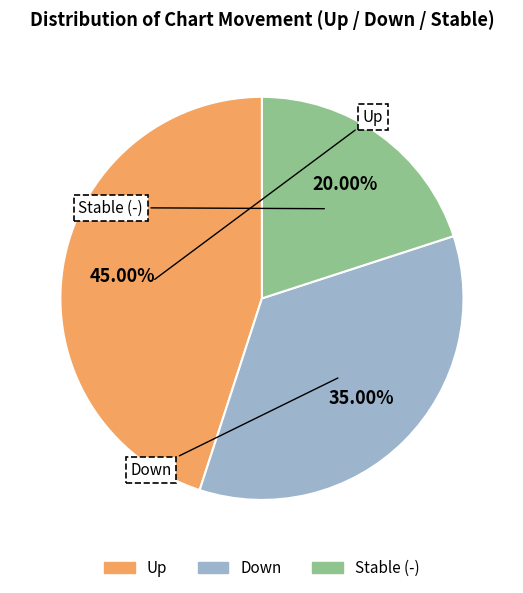

Is there any slice that represents more than half of the pie?

No